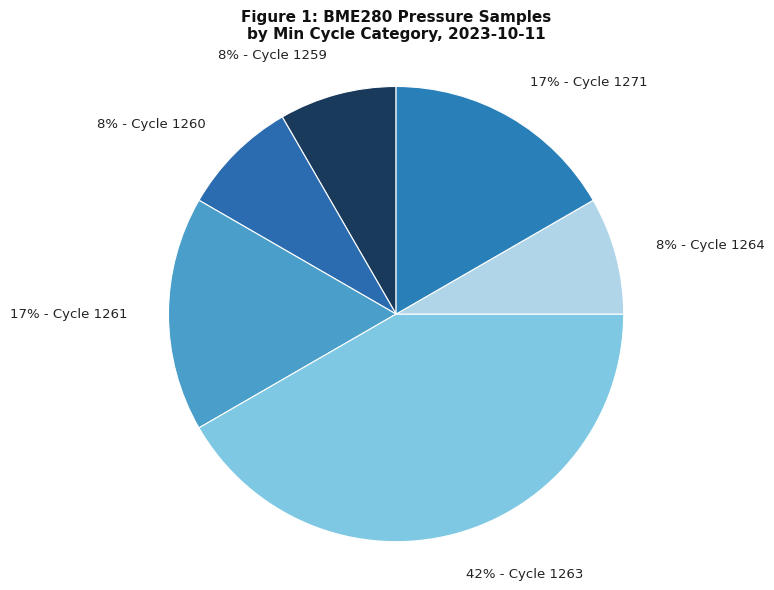

Is it true that 42% - Cycle 1263 is 53% of the pie?

False